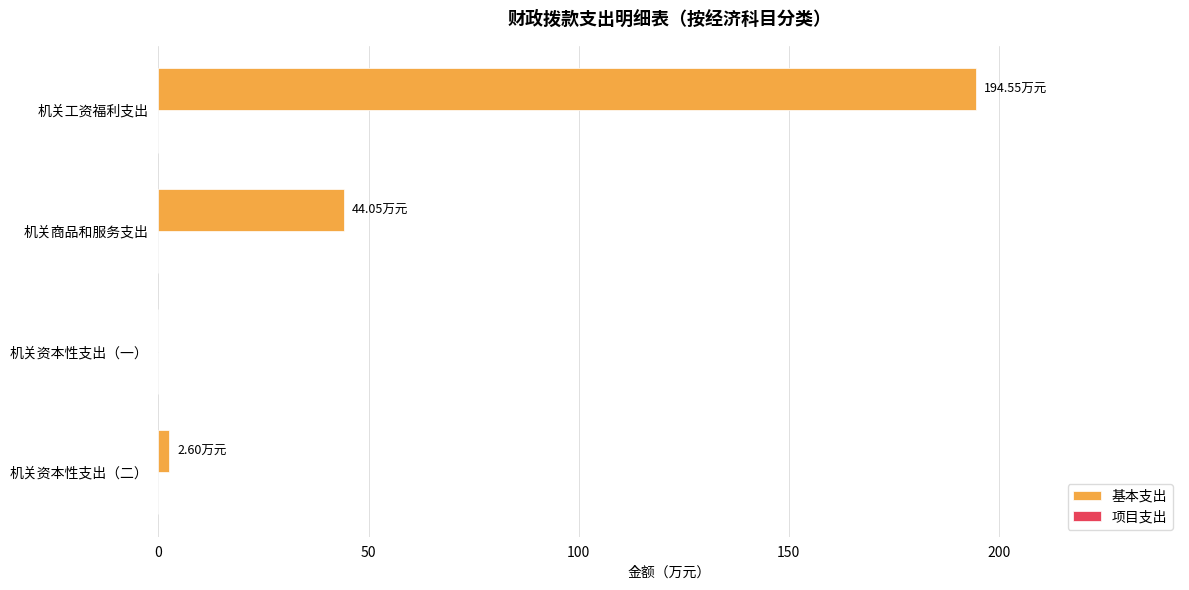

What is the sum of the values at 机关工资福利支出 and 机关商品和服务支出?

238.6